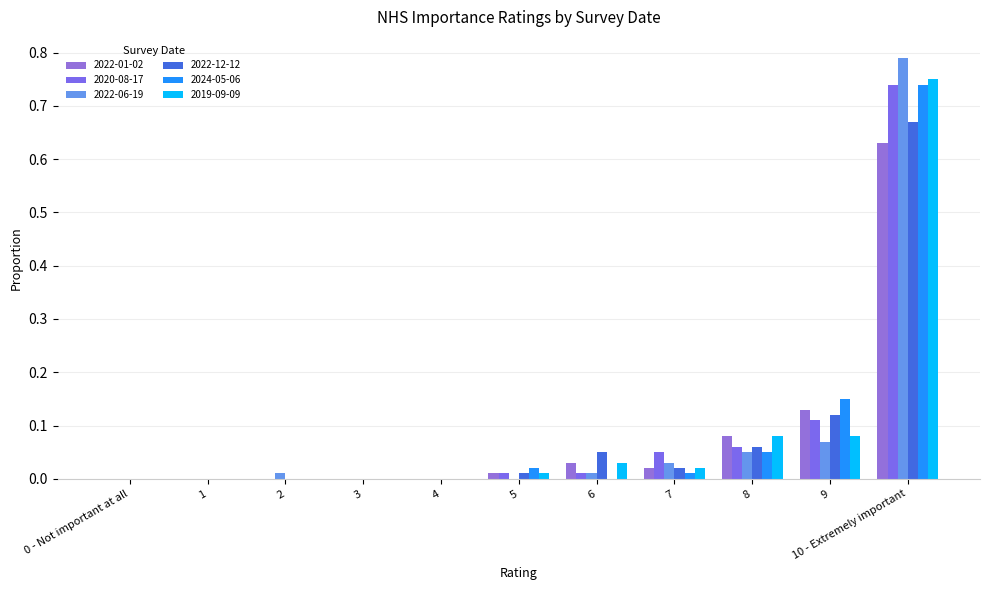

Where is 2019-09-09 nearest to the value 0?

0 - Not important at all